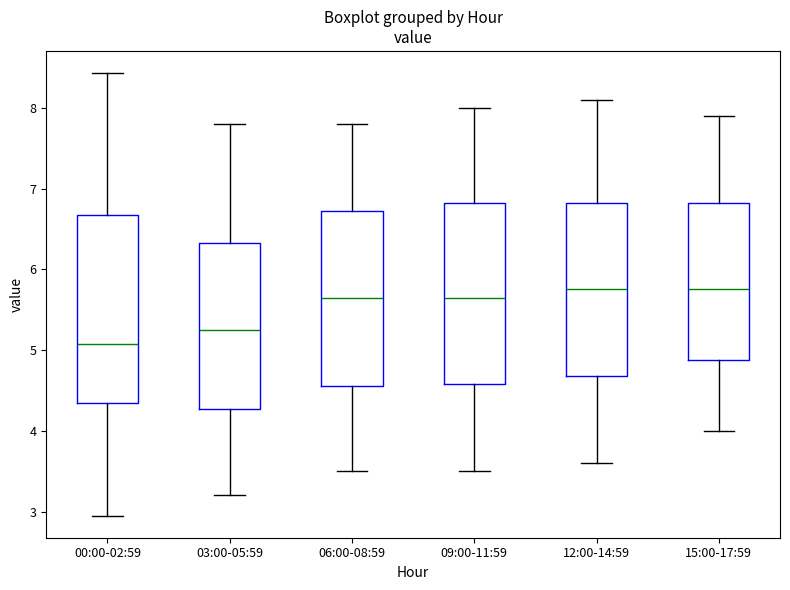

Which box's median line is the lowest?

00:00-02:59